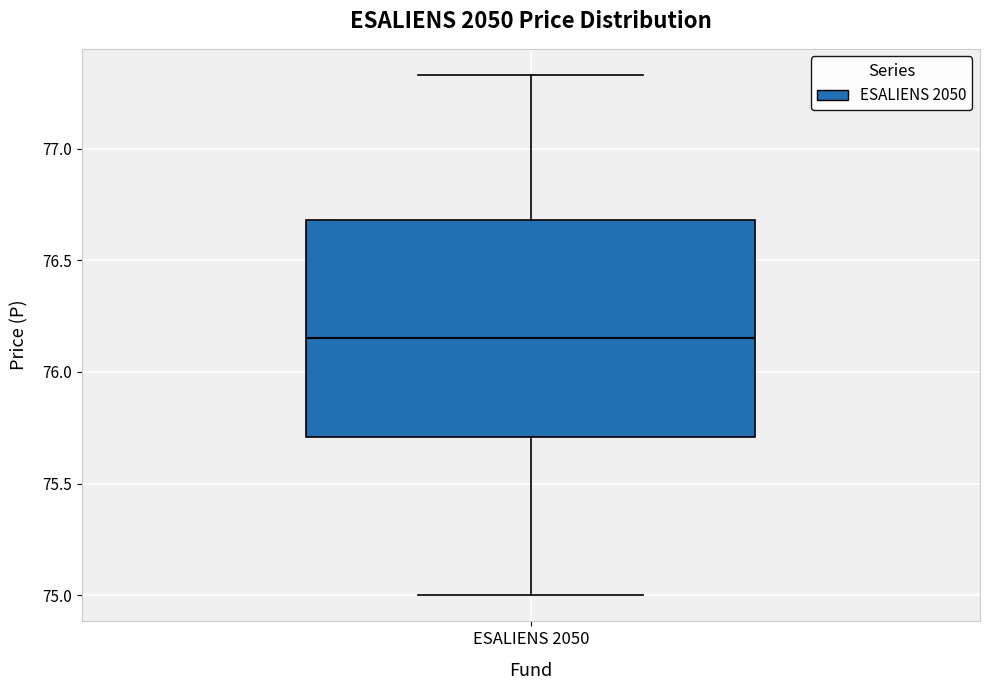

Read this box plot against the y-axis: the position of the median line, the range covered by the box, and the ends of both whiskers. The values are not printed on the chart, so give them approximately, as read against the axis.

median 76.15, box 75.70 to 76.70, whiskers 75.00 to 77.35